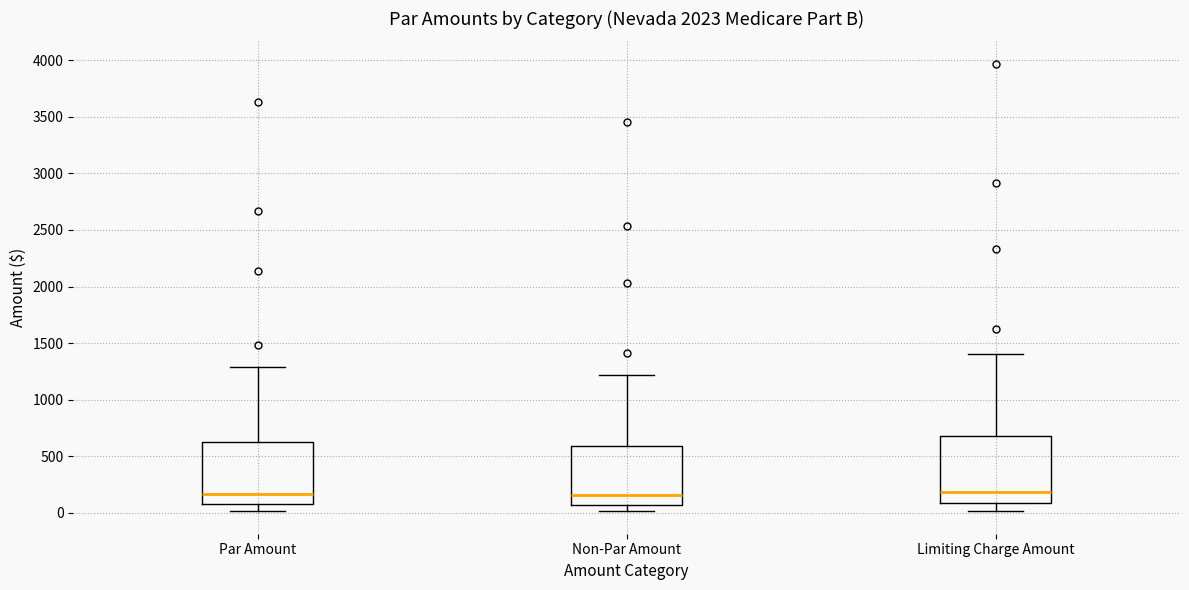

Reading left to right, transcribe this box plot: for each box, give where its median line is, the range the box spans, and where its two whiskers end, as read against the y-axis. The values are not printed on the chart, so give them approximately, as read against the axis.

Par Amount: median 150, box 100 to 600, whiskers 0 to 1300
Non-Par Amount: median 150, box 50 to 600, whiskers 0 to 1200
Limiting Charge Amount: median 200, box 100 to 700, whiskers 0 to 1400